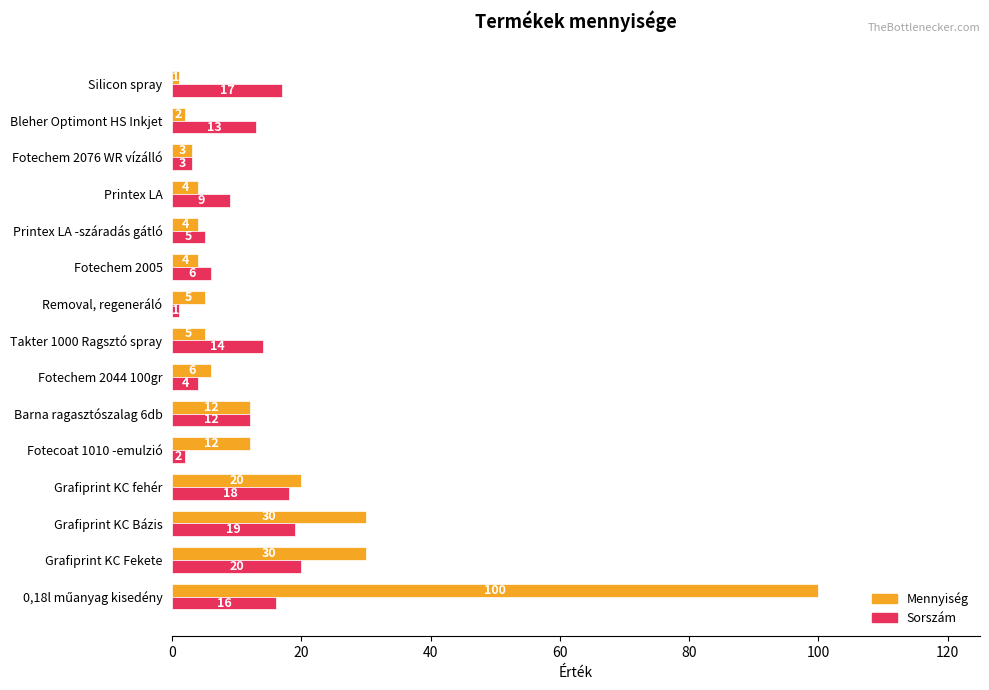

What are all the series names shown in the legend?

Mennyiség, Sorszám